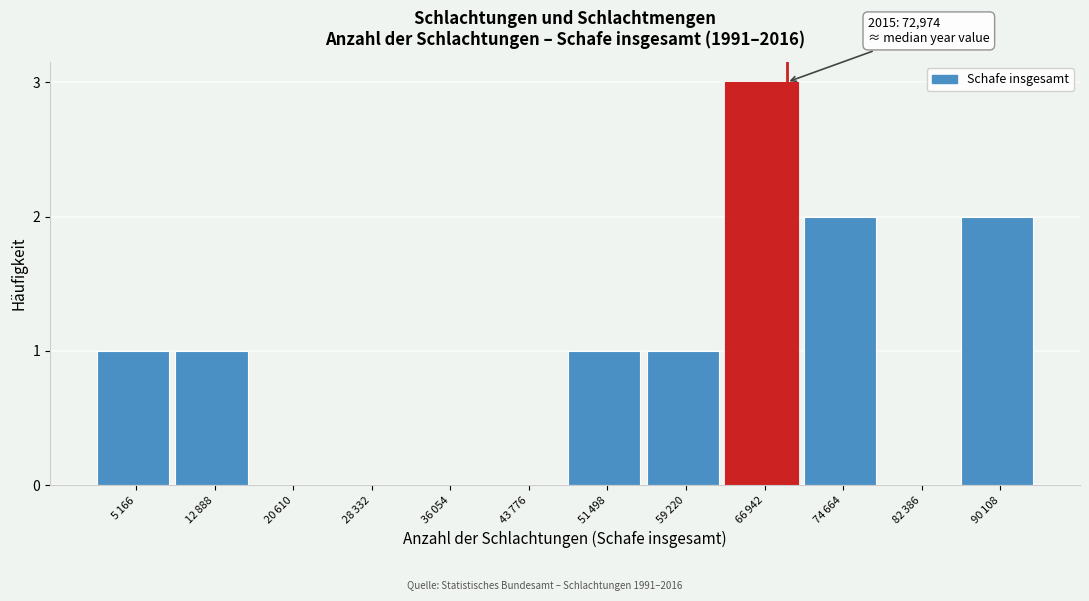

What is the sum of all values?

11